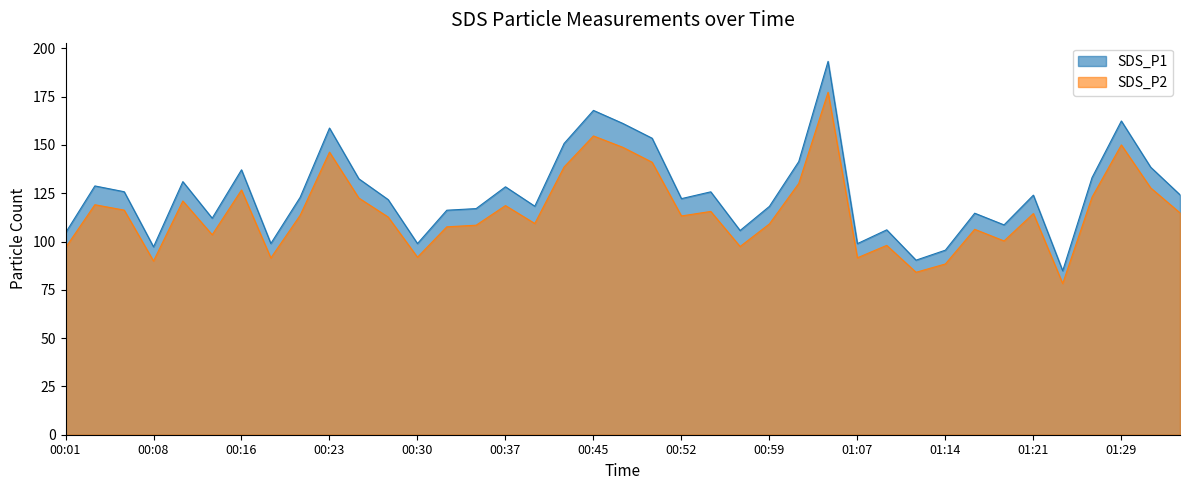

At how many categories does at least one series exceed 153?

6